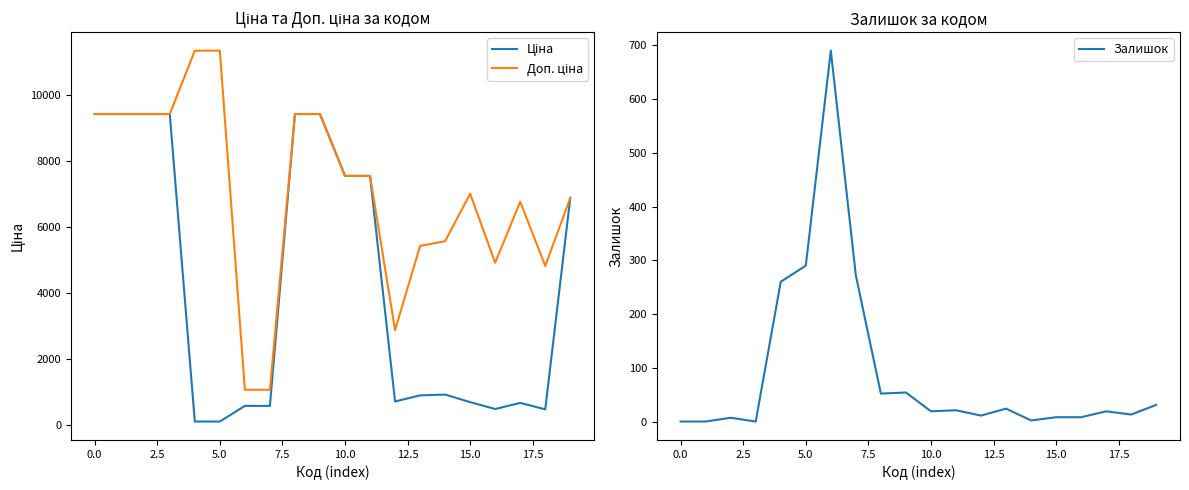

How many data points in Залишок are above 19?

9